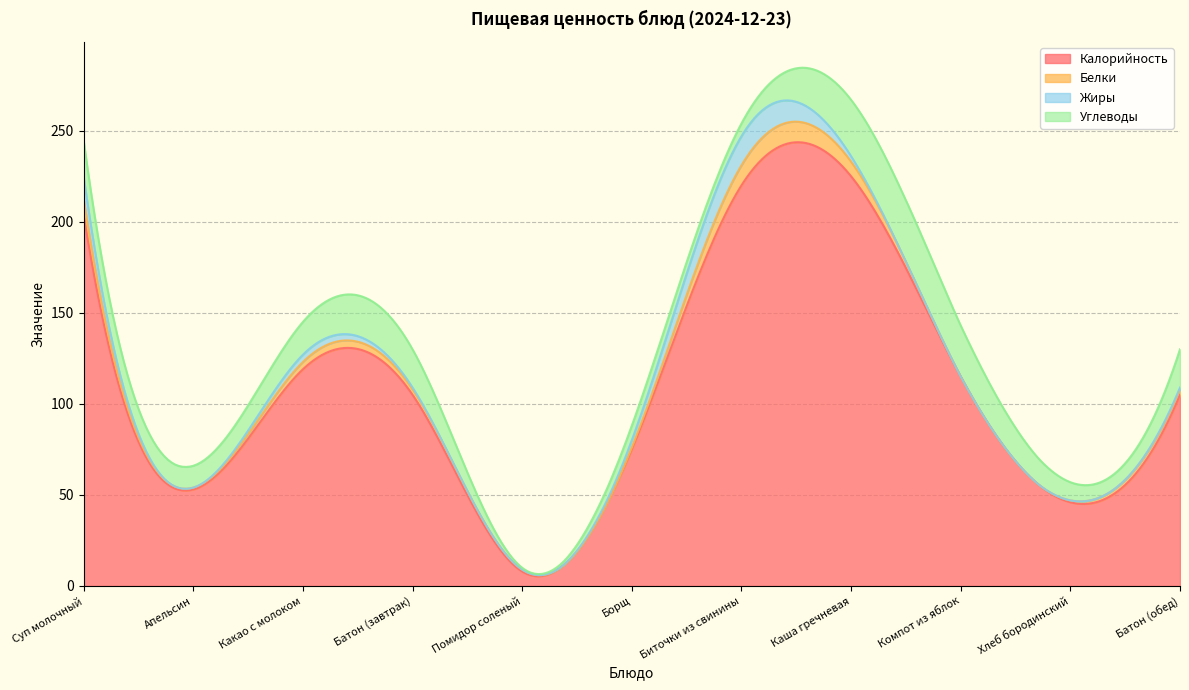

Which series has the largest total across all categories?

Калорийность